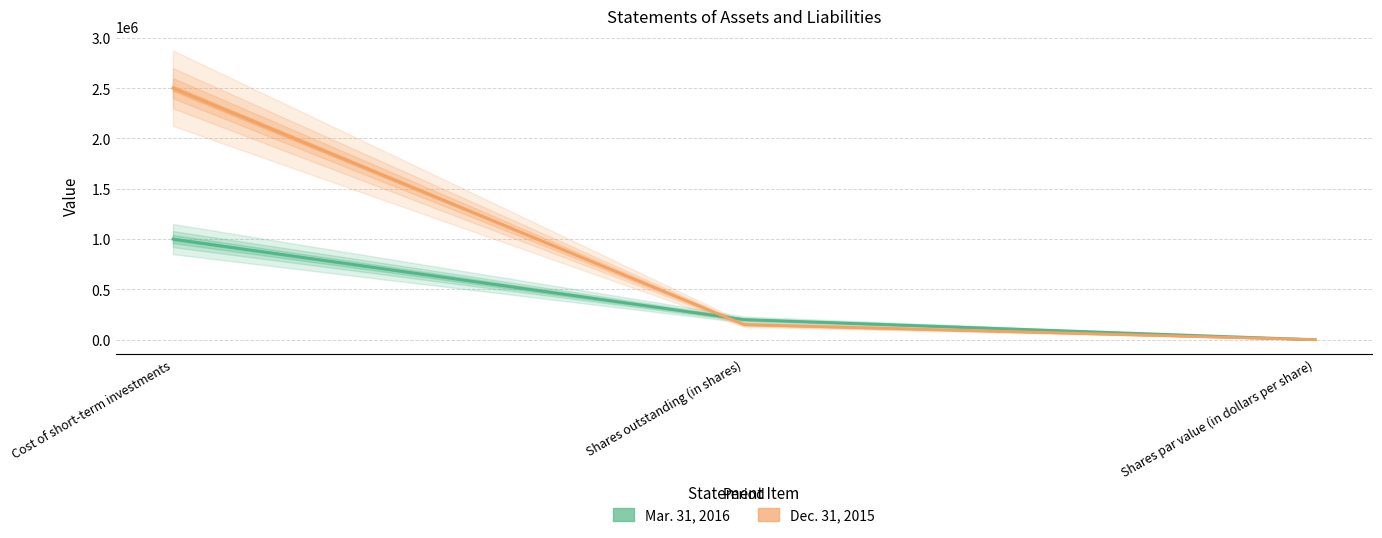

At how many categories does at least one series exceed 295682?

1